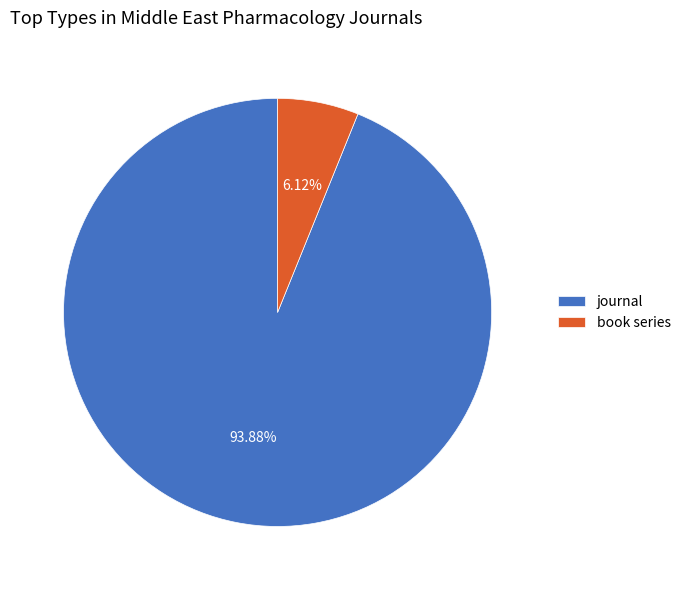

Is it true that book series is 6% of the pie?

True